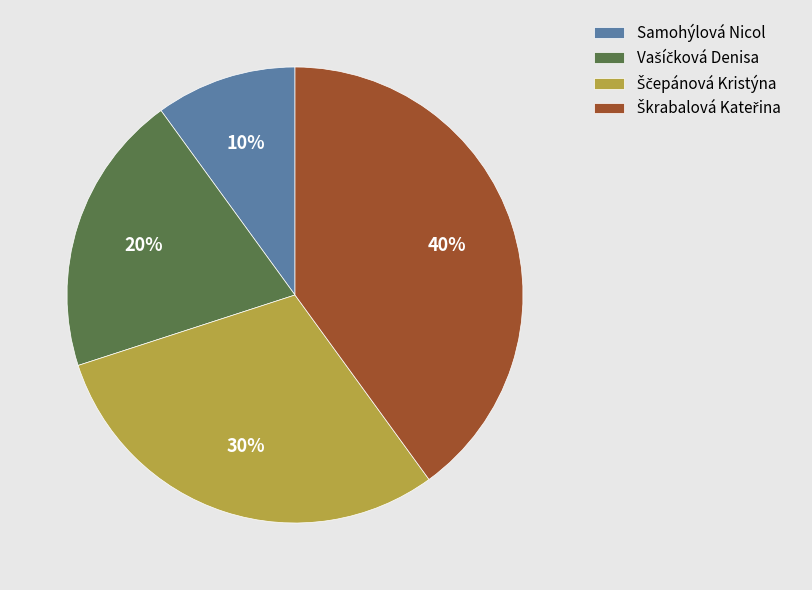

To the nearest percent, what percentage of the pie is Samohýlová Nicol?

10%